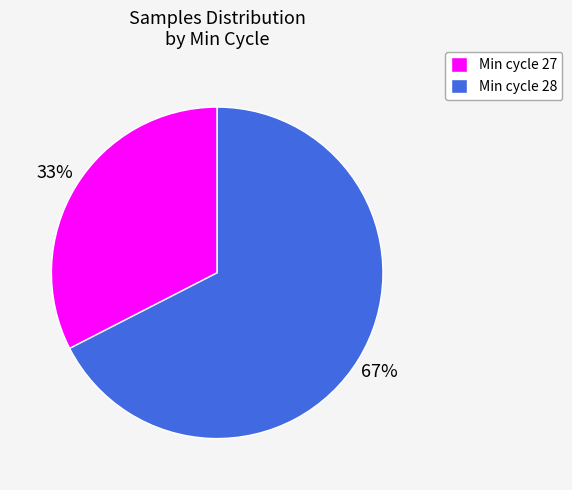

How many segments does this pie chart have?

2